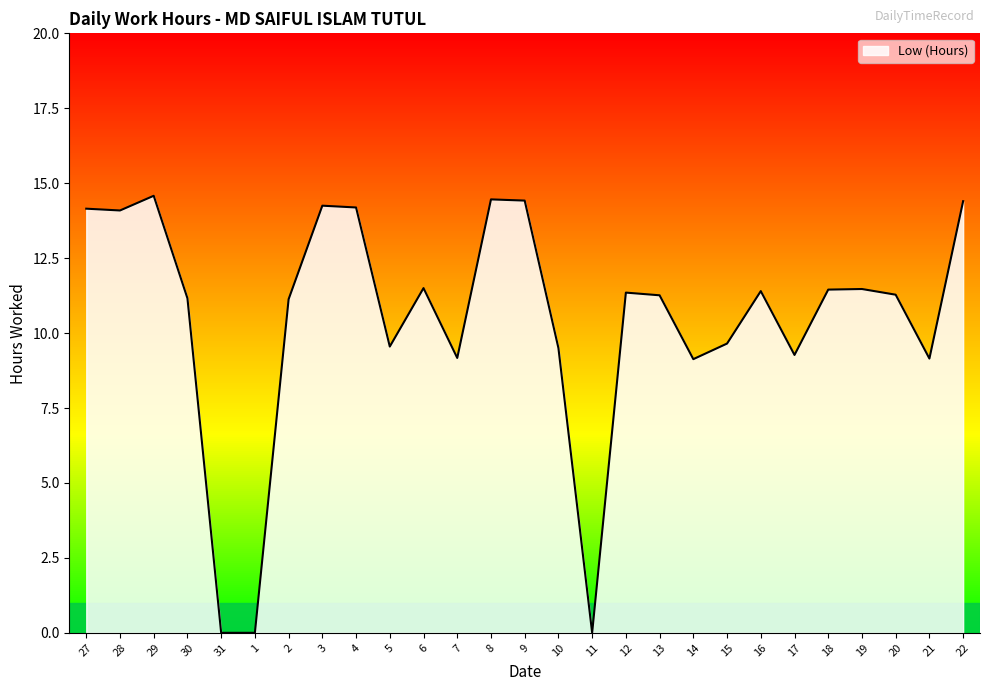

Is it true that the value at 20 is 2.5?

False